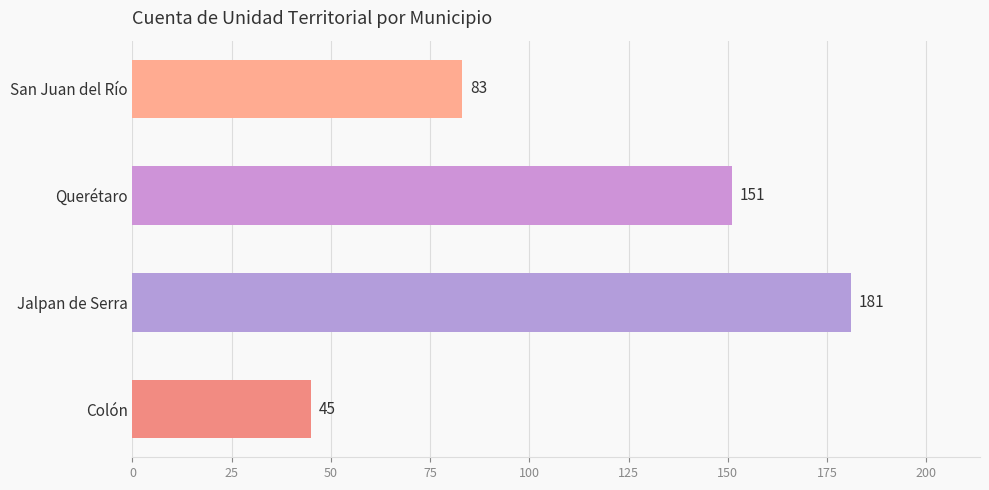

Which label corresponds to the largest value in the chart?

Jalpan de Serra